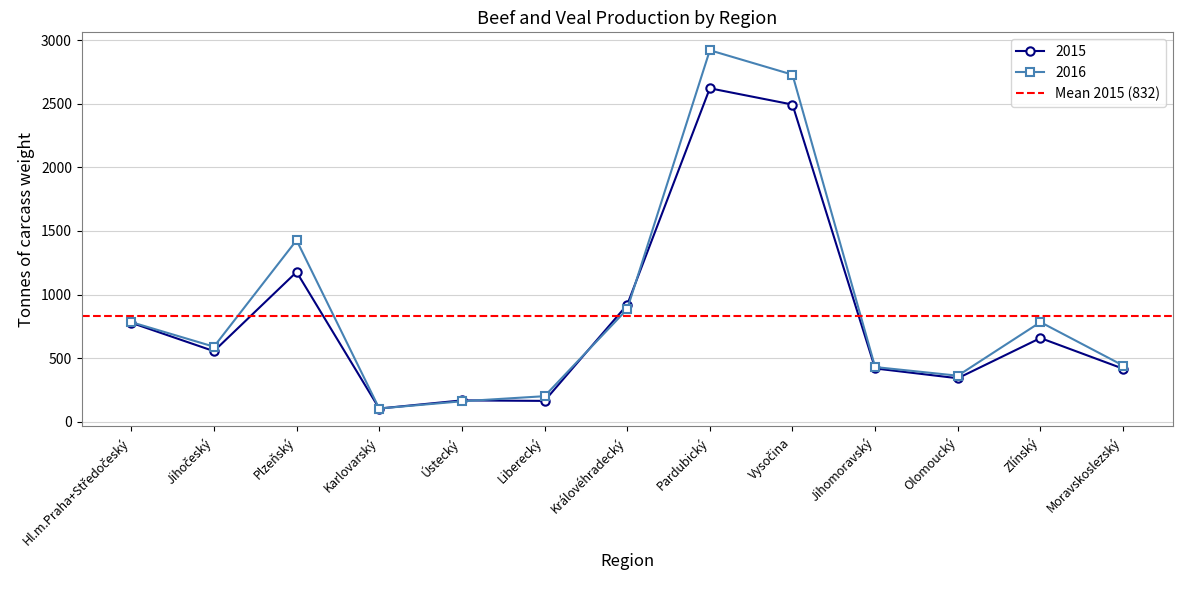

Which series changed the most between Hl.m.Praha+Středočeský and Moravskoslezský?

2015